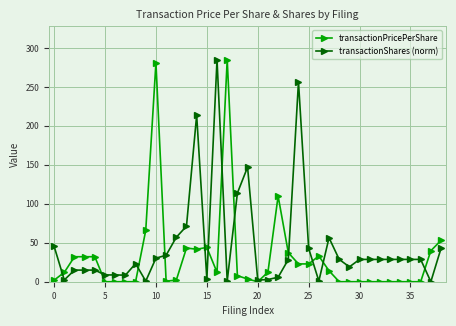

Rank the series by their average value, from highest to lowest.

transactionShares (norm), transactionPricePerShare